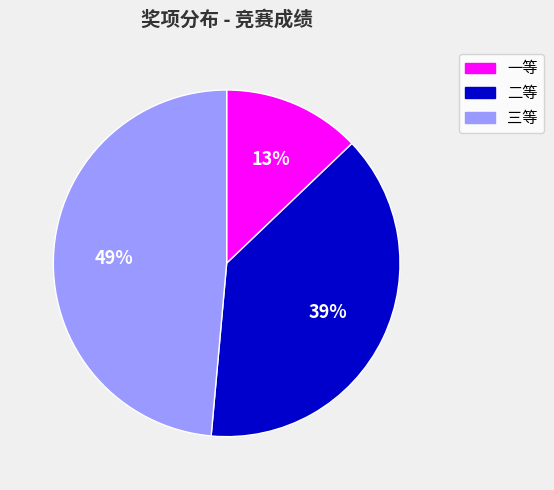

To the nearest percent, what percentage of the pie is 一等?

13%